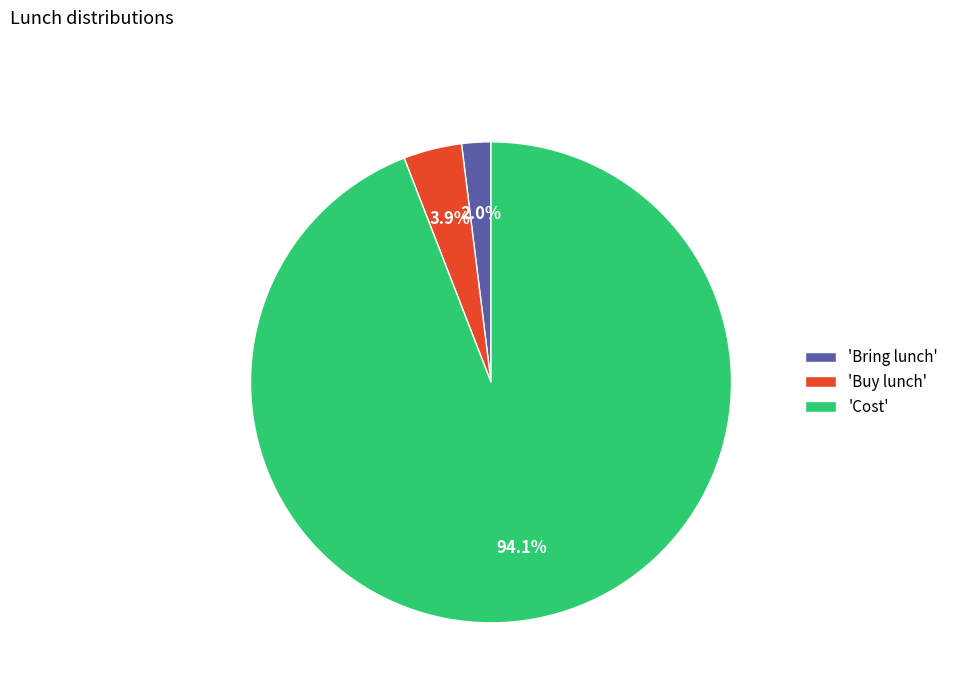

Does any single category account for the majority?

Yes